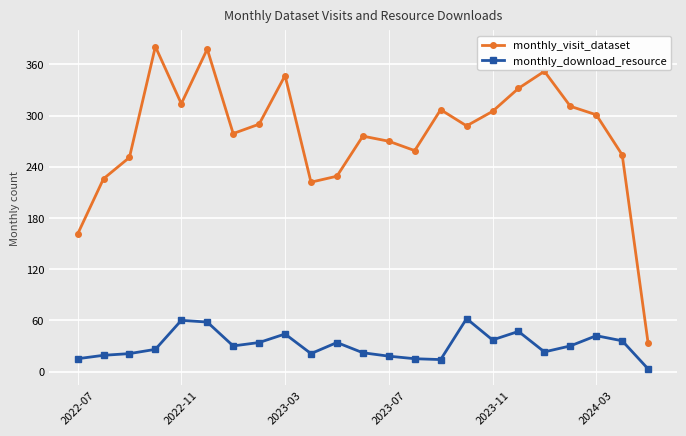

What is the difference between the maximum and minimum values in the monthly_download_resource series?

59